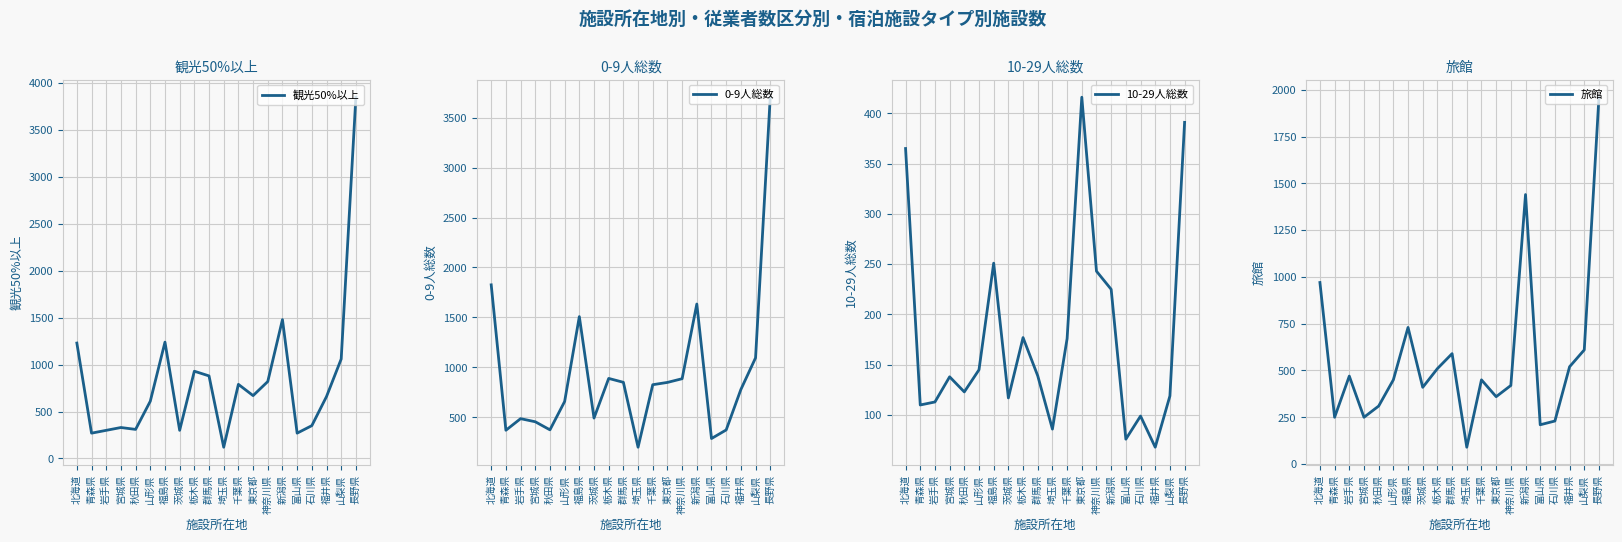

Which series has the largest range (max minus min)?

観光50%以上